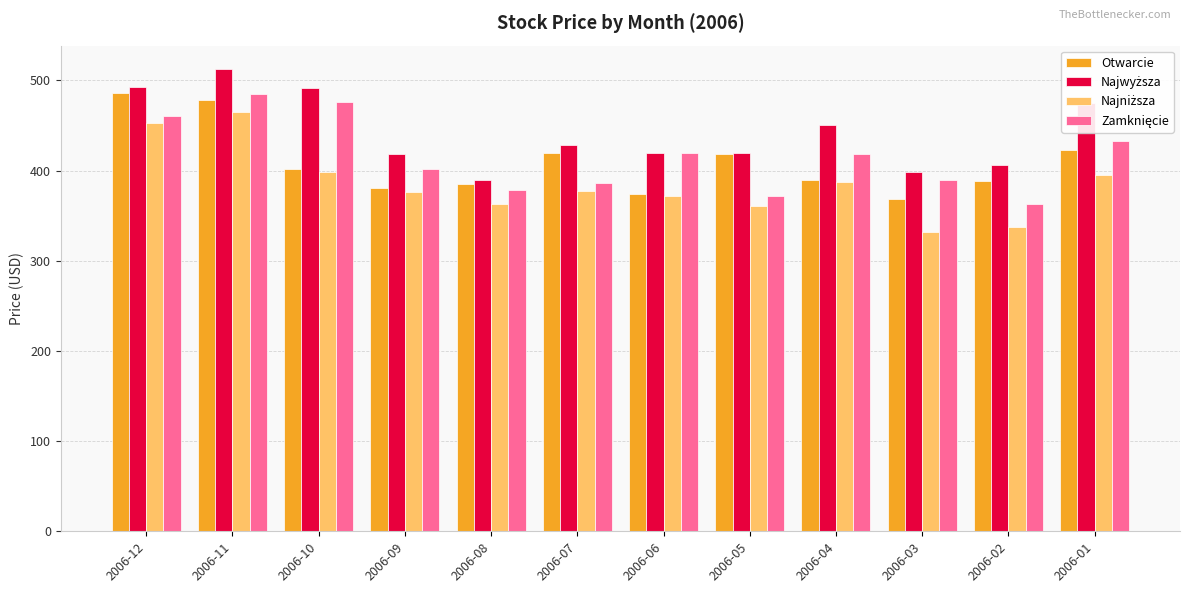

What is the difference between the Otwarcie values at 2006-09 and 2006-12?

105.0